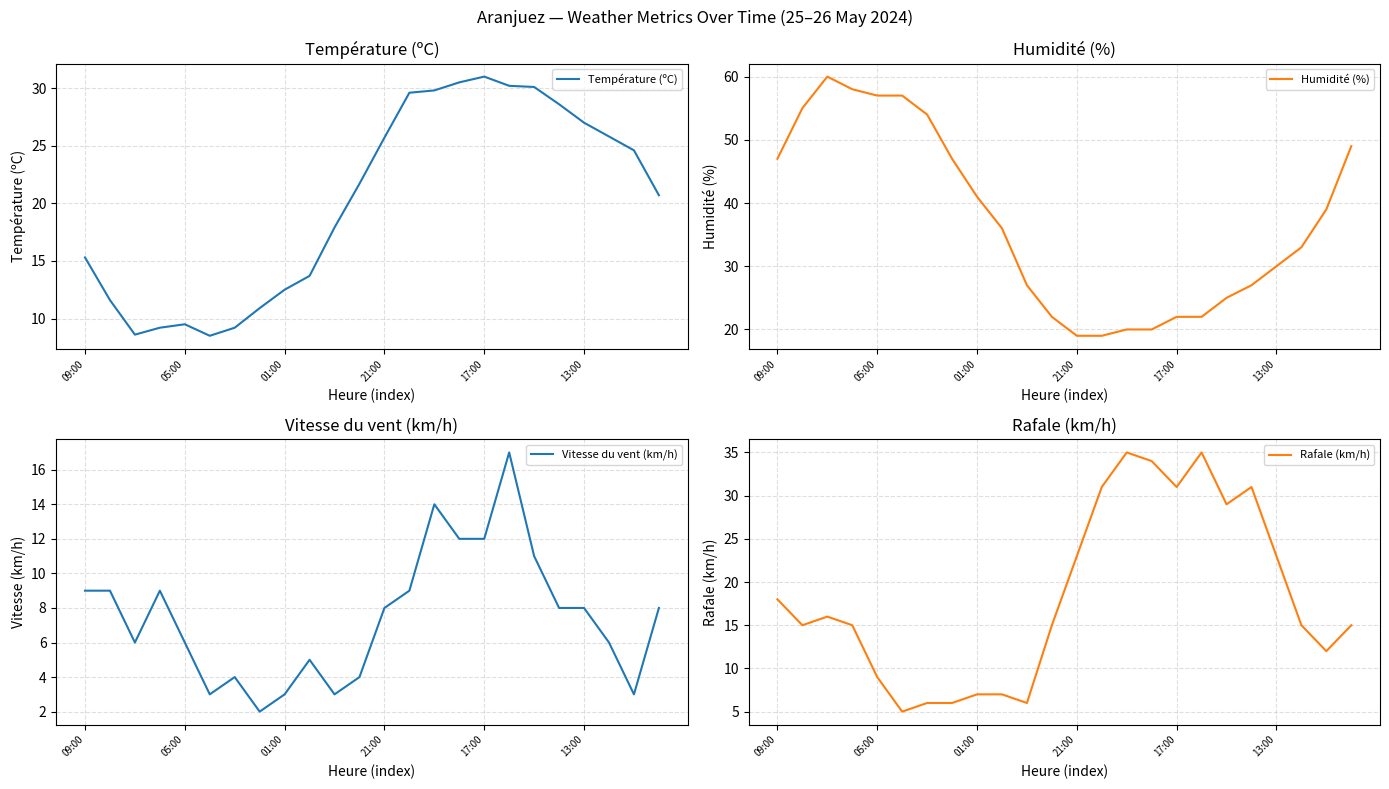

What value does the Vitesse du vent (km/h) series have at 01:00?

3